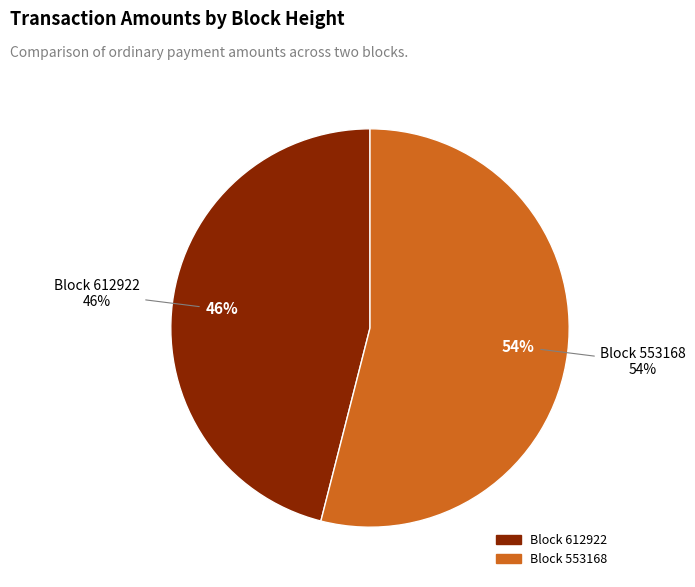

Count the number of slices in the pie.

2